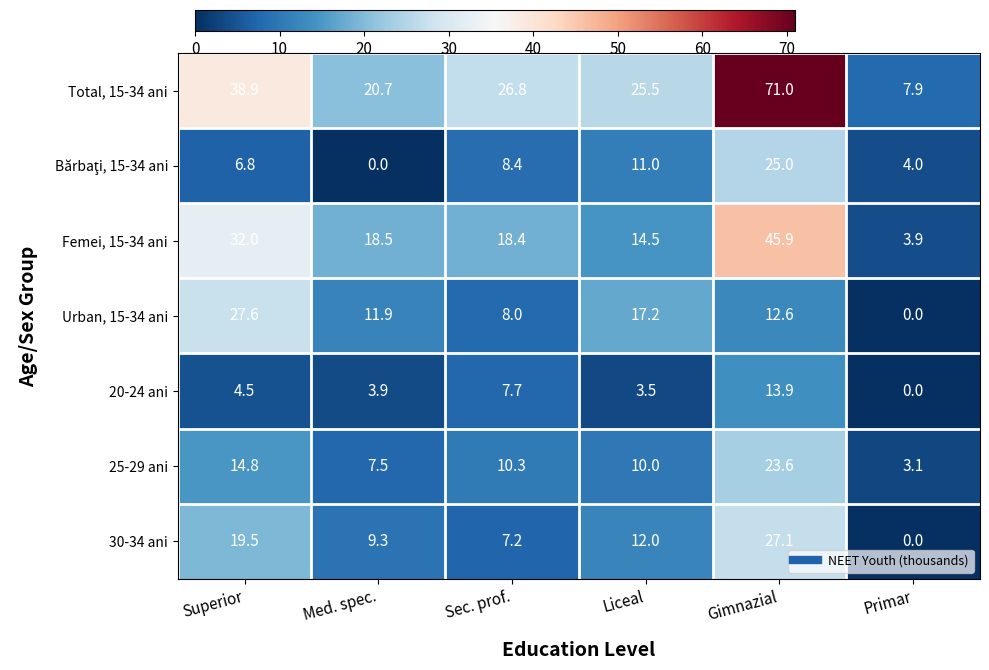

What is the maximum value shown in the chart?

71.0